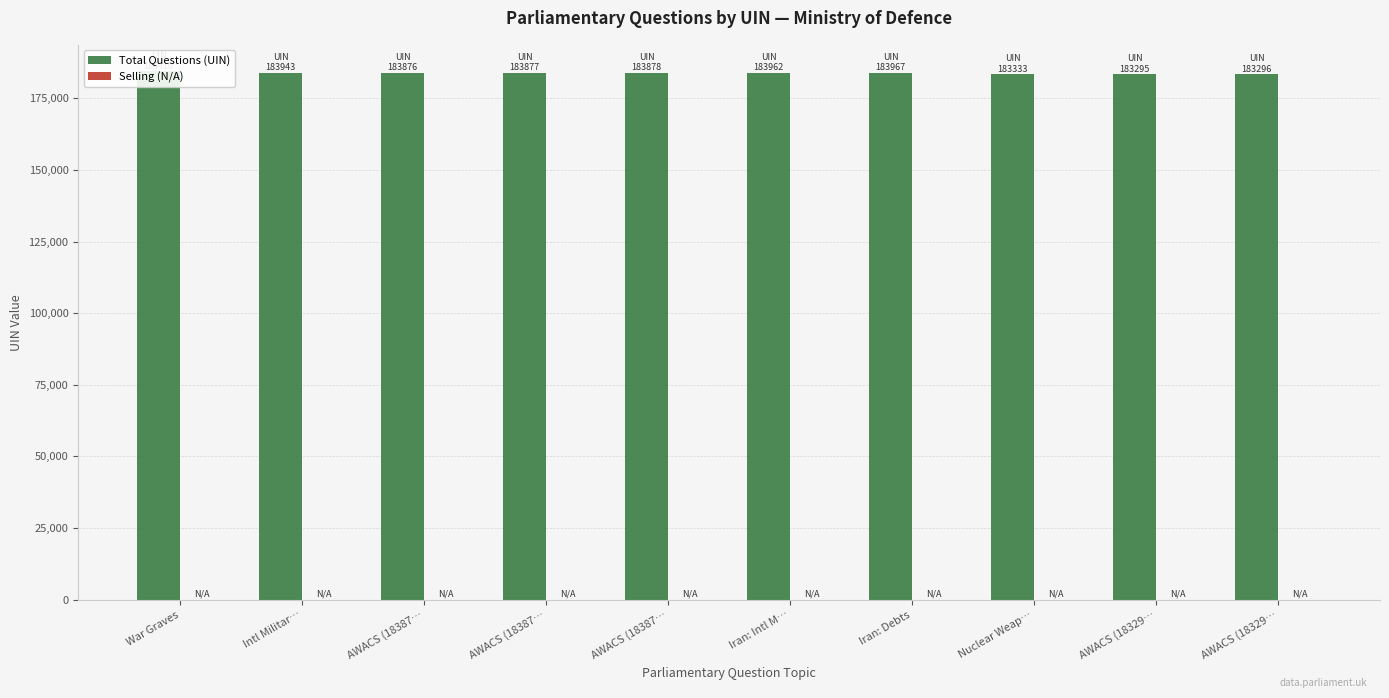

What is the difference between the Total Questions (UIN) values at AWACS (18387… and Intl Militar…?

67